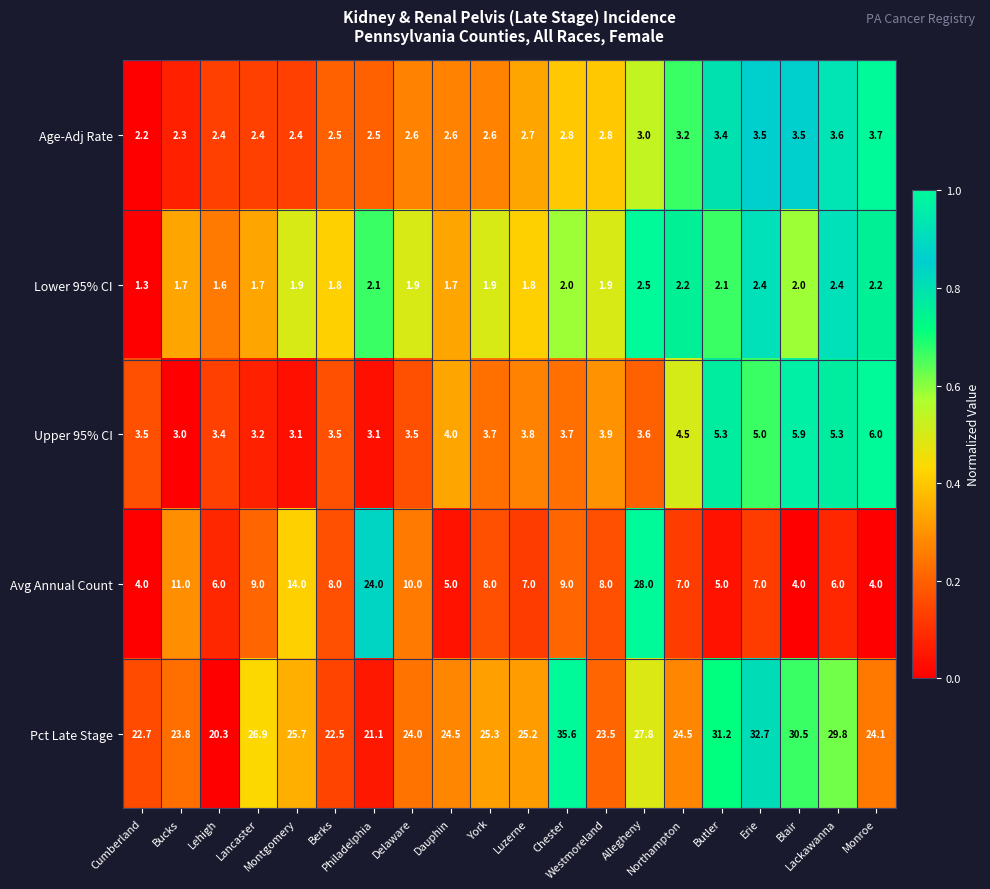

What is the difference between the maximum and second lowest values in the Avg Annual Count series?

24.0